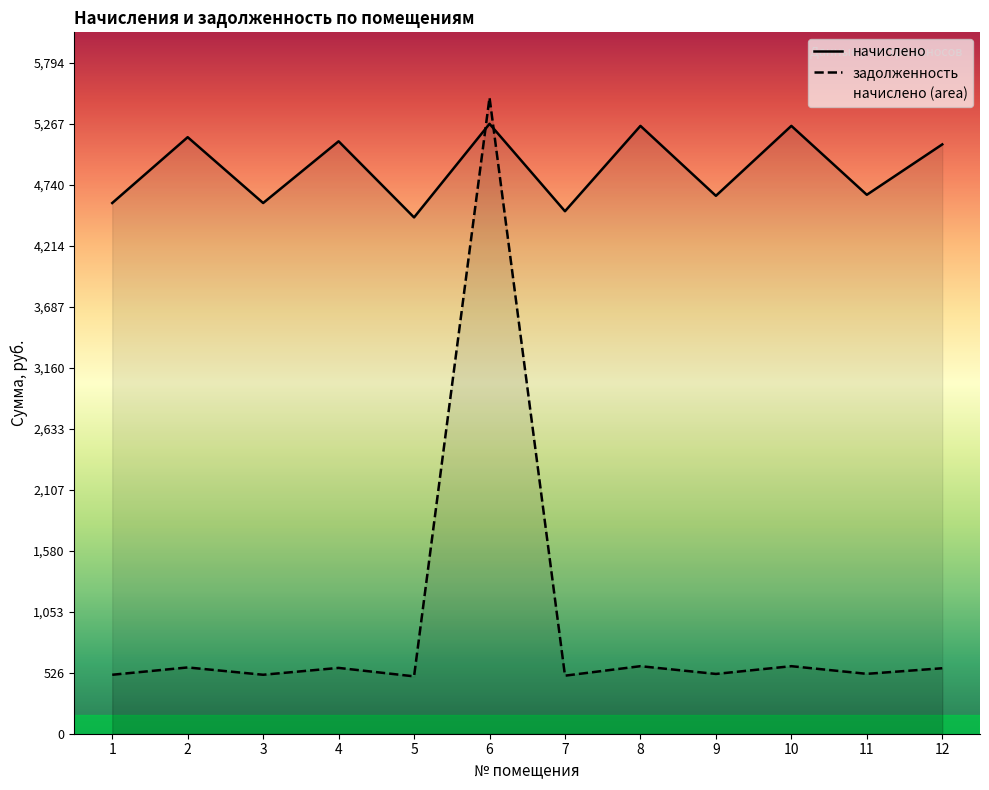

What is the sum of the начислено values at 5 and 3?

9042.8